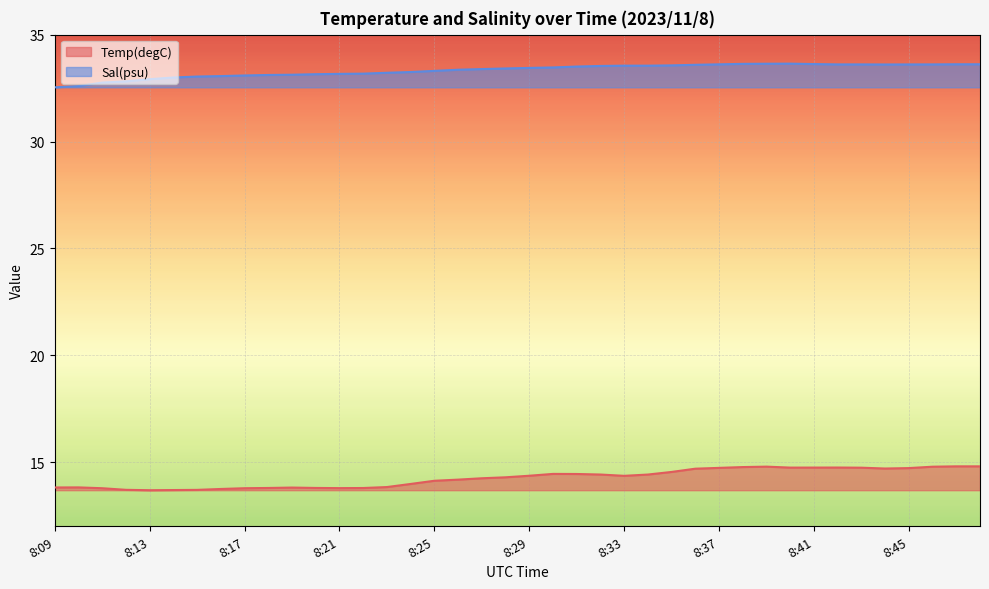

Does the chart display data point markers on the line(s)?

No